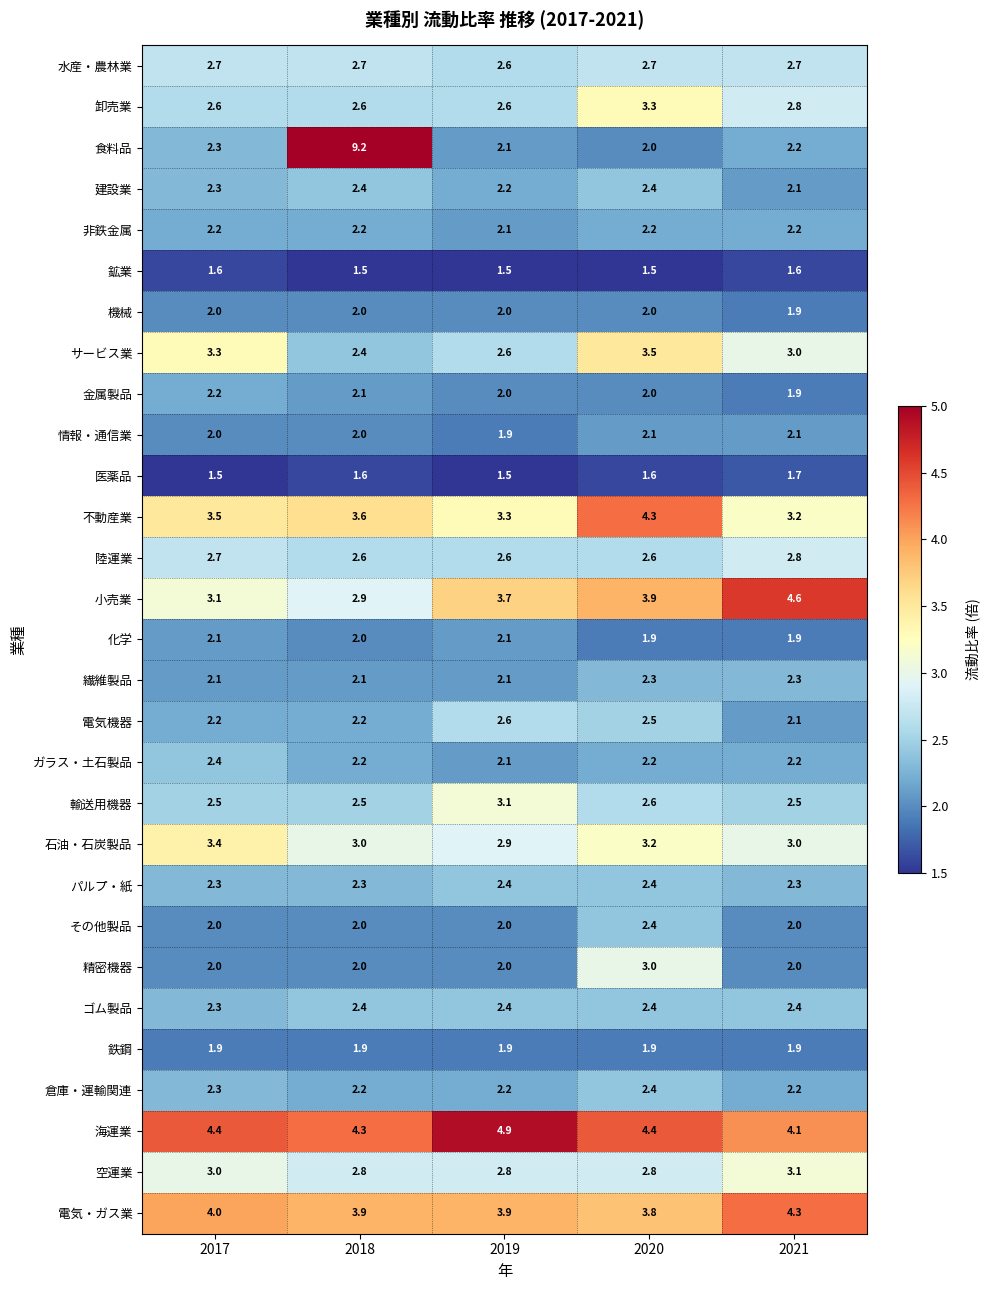

Which series has the largest total across all categories?

海運業